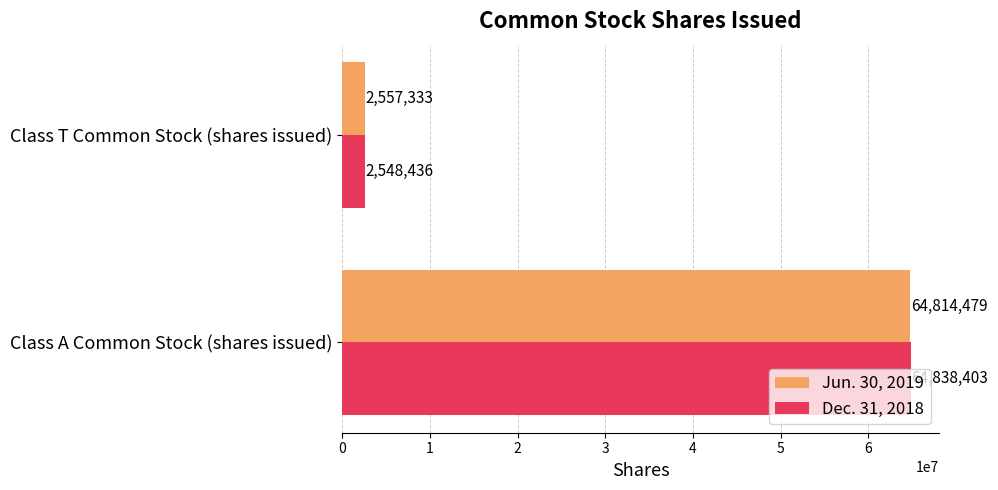

Where is Dec. 31, 2018 nearest to the value 33693419?

Class T Common Stock (shares issued)